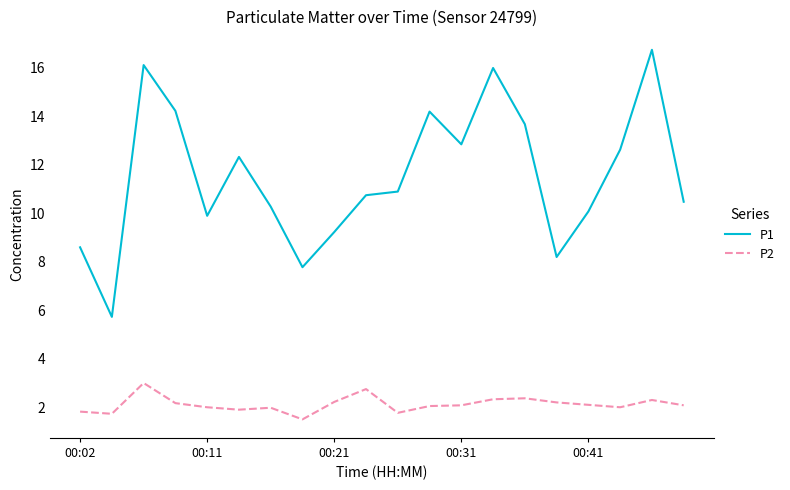

What is the difference between the maximum and minimum values in the P2 series?

1.5